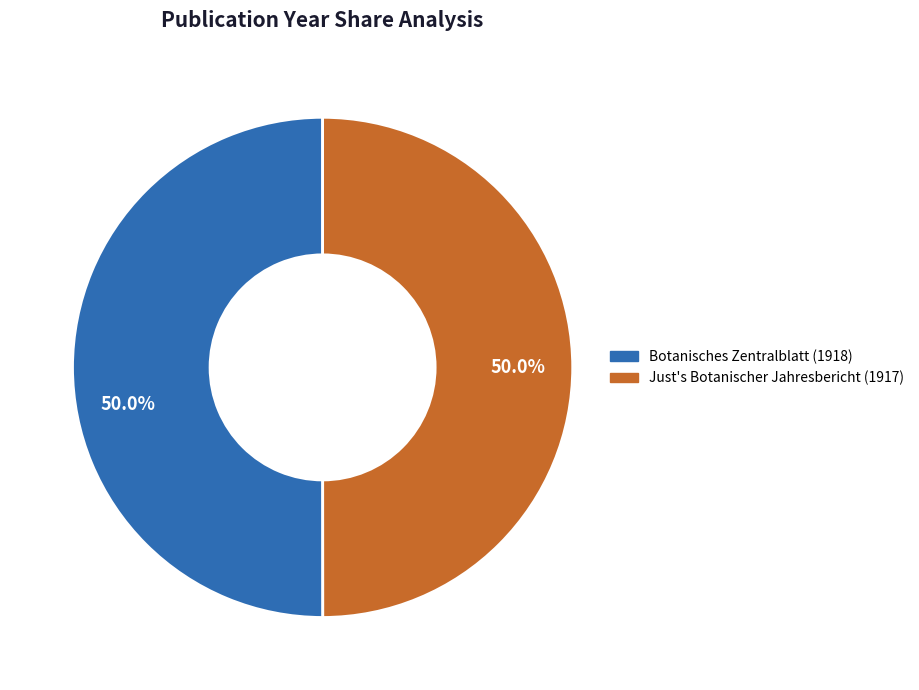

How many slices are in this pie chart?

2